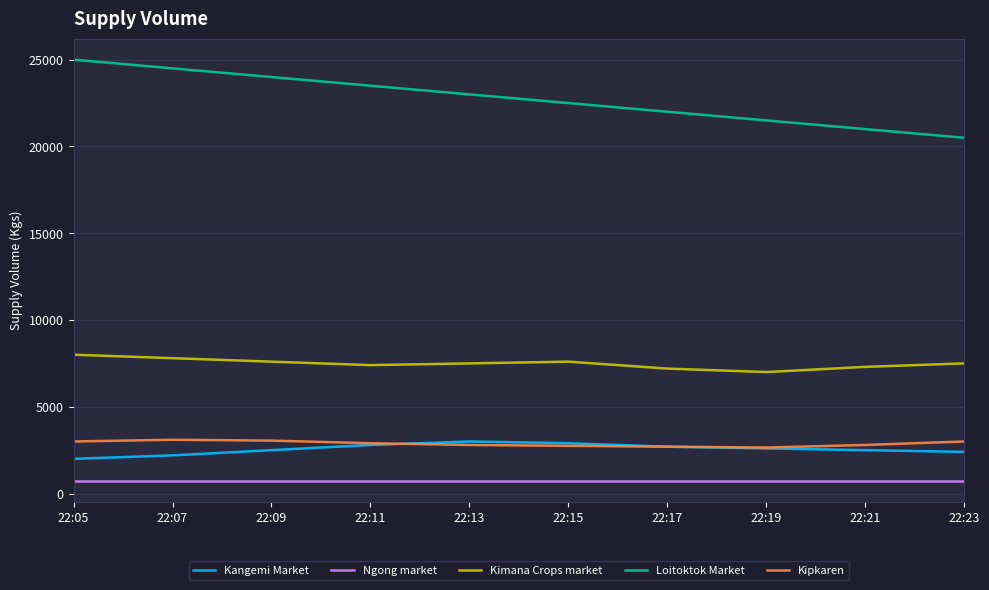

What is the spread (max minus min) of values at 22:05?

24280